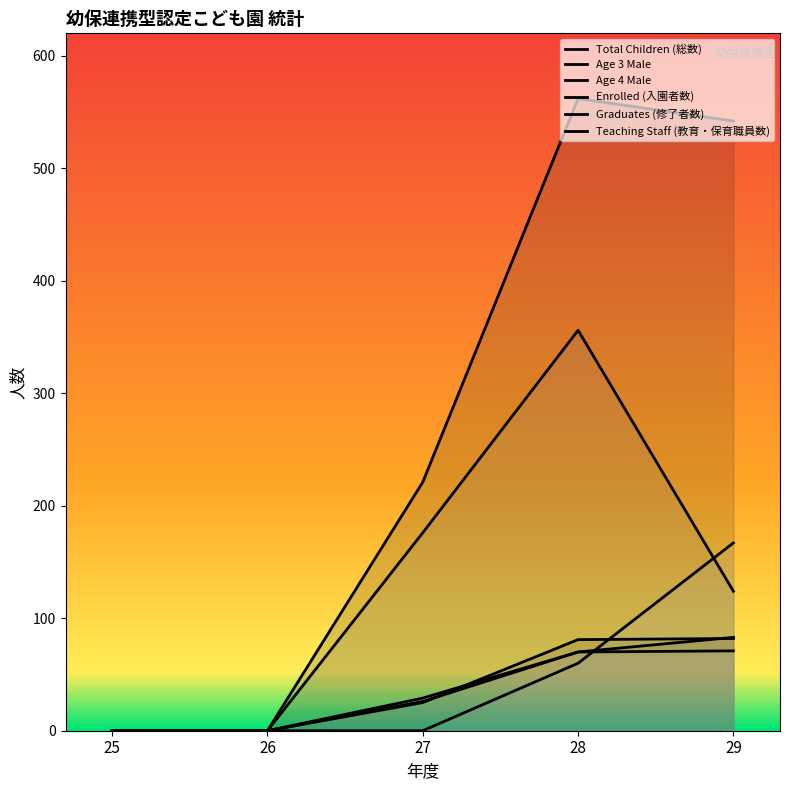

True or false: Age 3 Male and Total Children (総数) intersect in this chart.

False